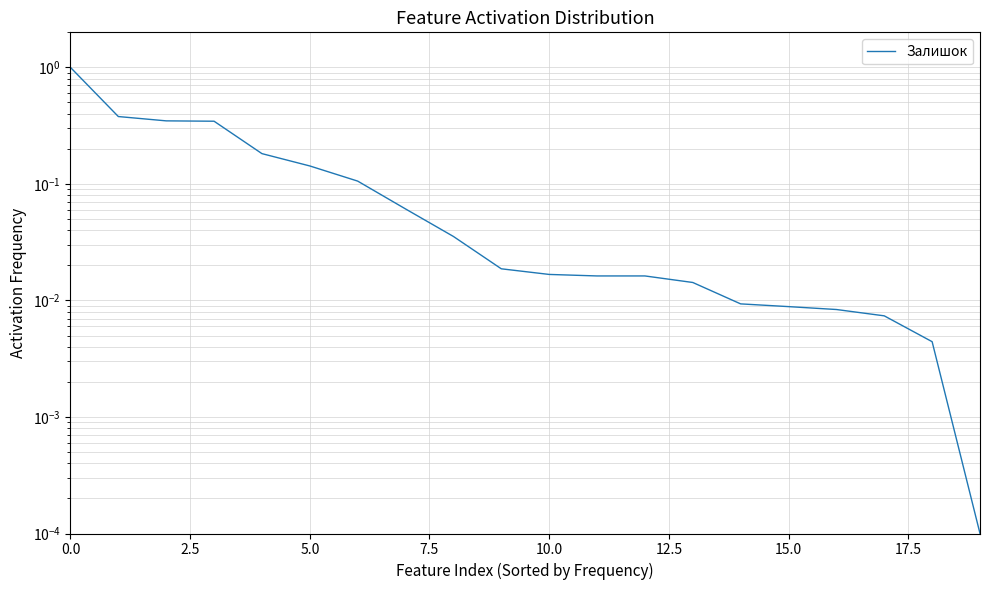

Reading left to right, list all the values displayed in this chart.

1.0	0.4	0.3	0.3	0.2	0.1	0.1	0.1	0.0	0.0	0.0	0.0	0.0	0.0	0.0	0.0	0.0	0.0	0.0	0.0